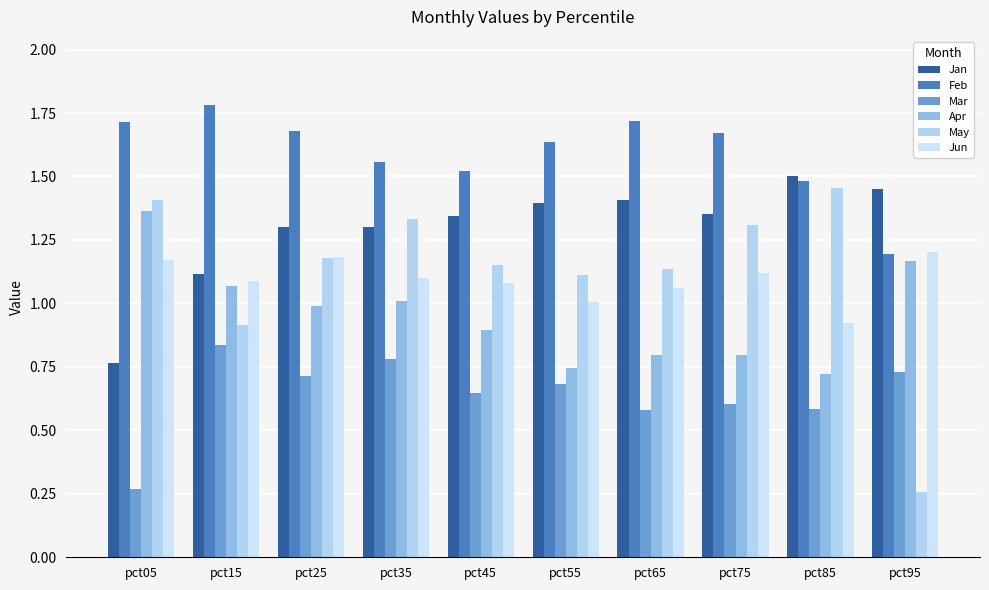

Count the number of categories in the chart.

10